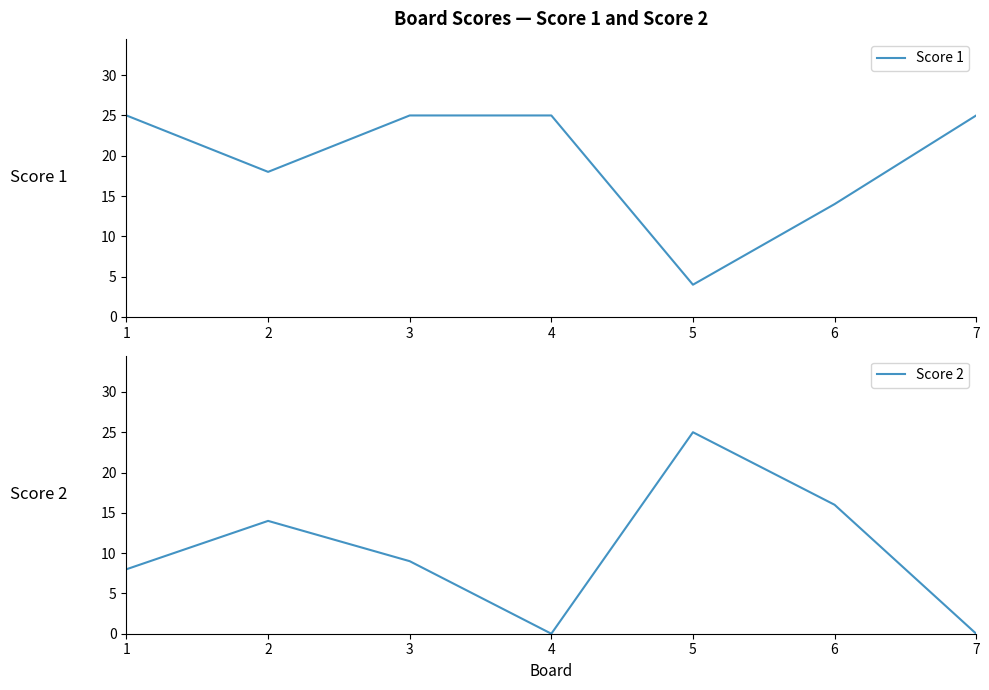

What is the approximate value of Score 1 at 1, to the nearest 10?

20